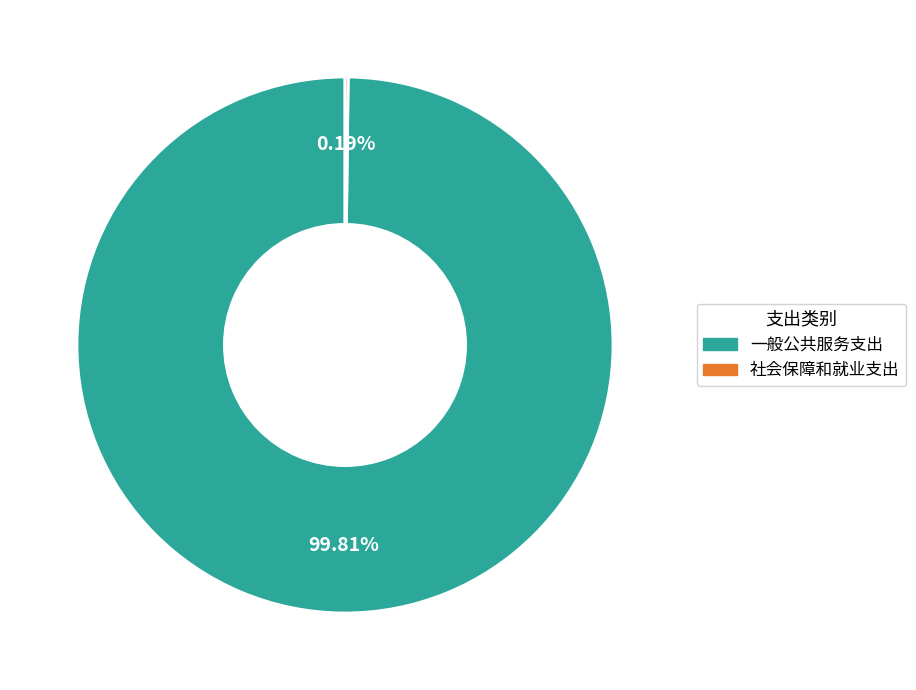

What percentage is the 一般公共服务支出 slice, to the nearest percent?

100%